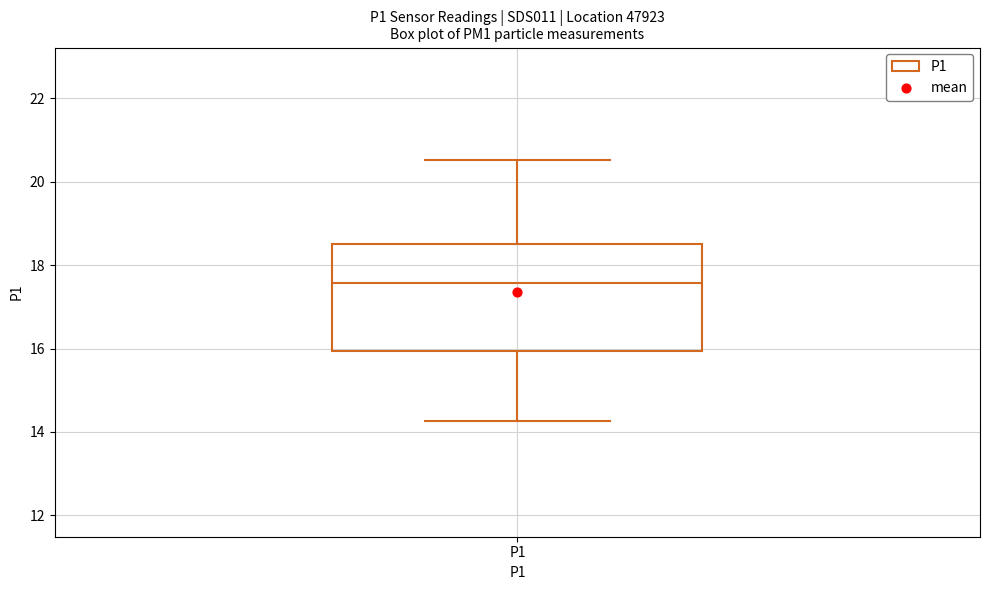

Read this box plot against the y-axis: the position of the median line, the range covered by the box, and the ends of both whiskers. The values are not printed on the chart, so give them approximately, as read against the axis.

median 17.6, box 16.0 to 18.4, whiskers 14.2 to 20.6